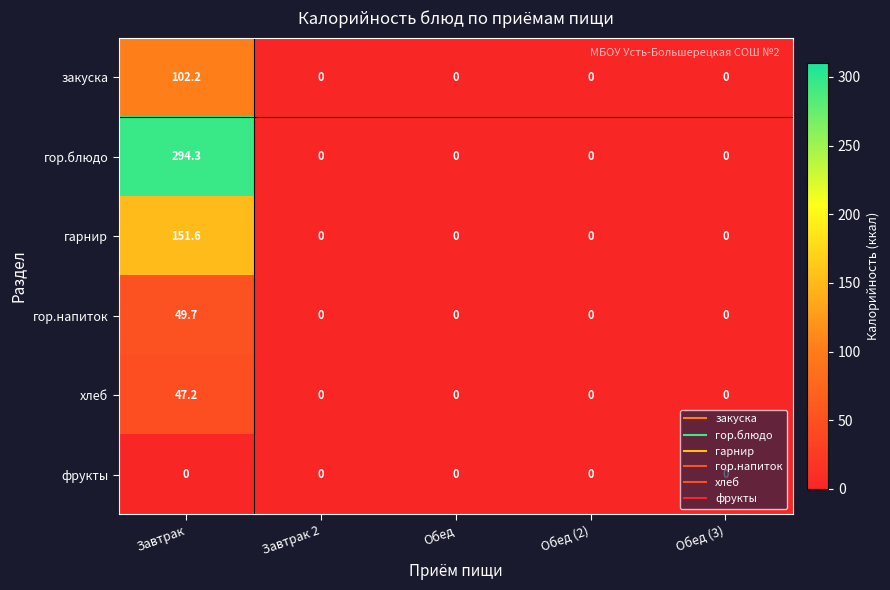

Is it true that гарнир equals 0.0 at Обед?

True